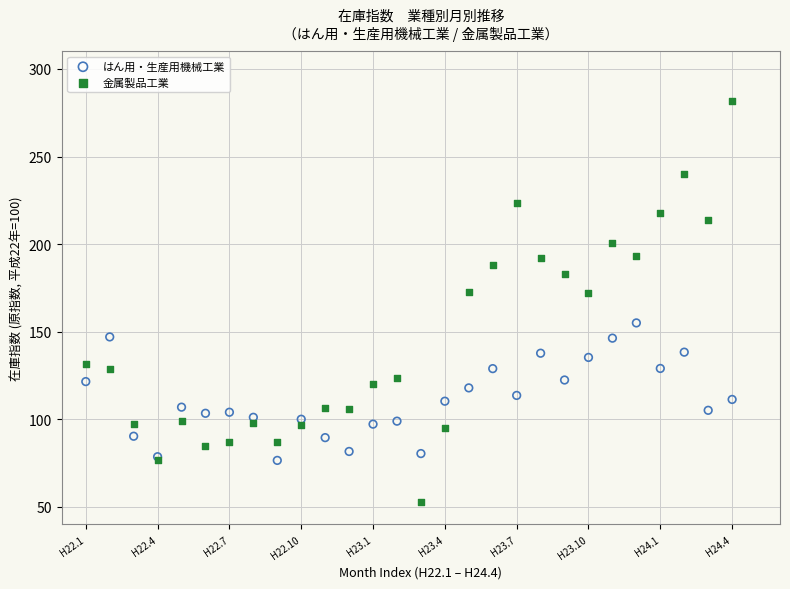

Which series reaches the minimum Y coordinate?

金属製品工業